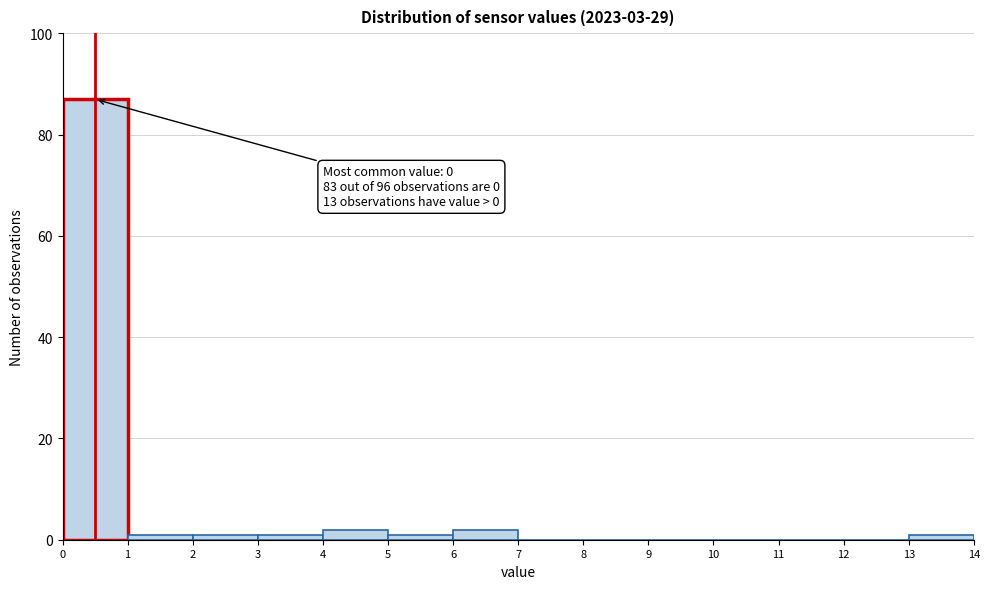

Over which range of the x-axis is the bar tallest?

0 to 1